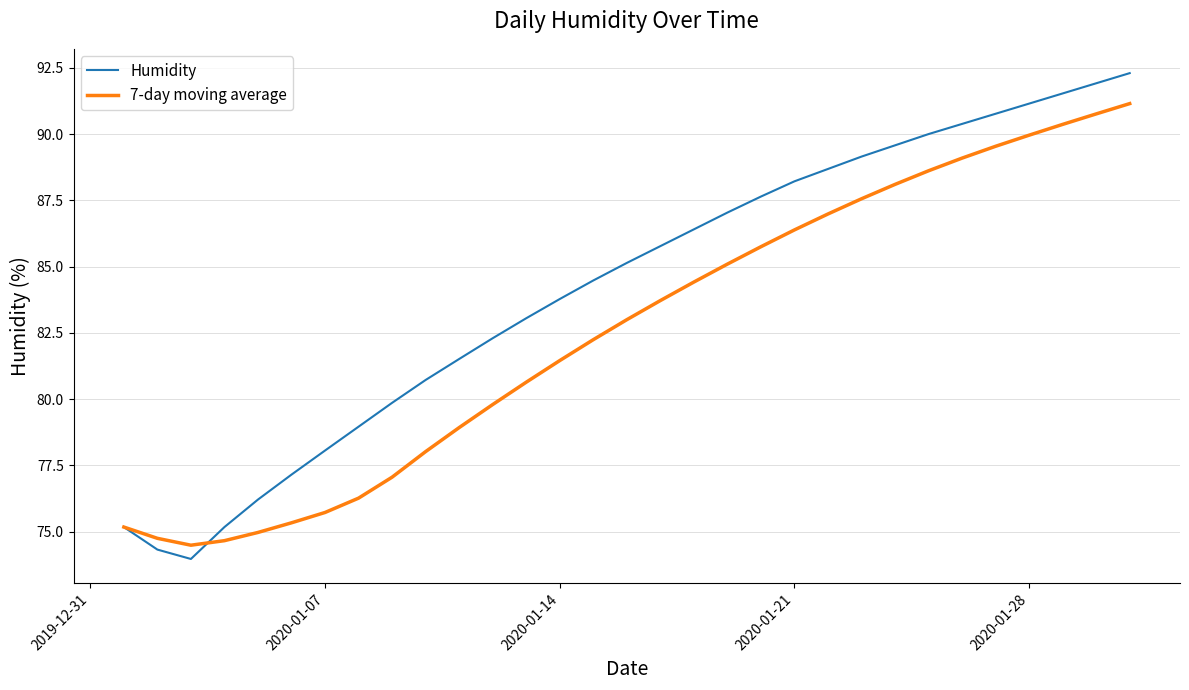

What is the minimum value shown in the chart?

74.0